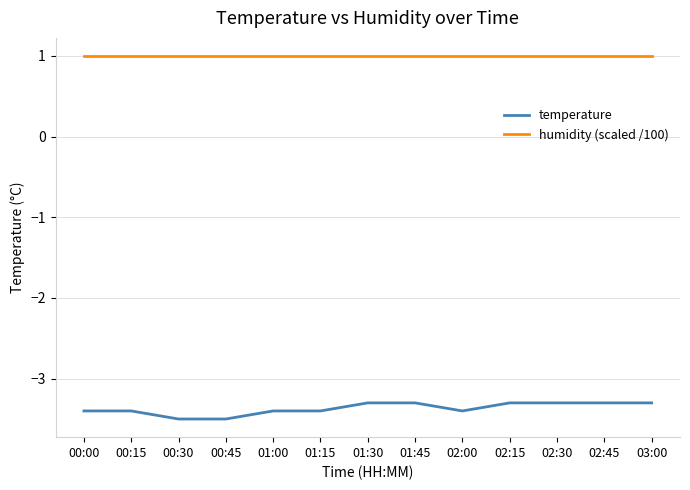

What is the sum of the humidity (scaled /100) values at 01:30 and 00:45?

2.0